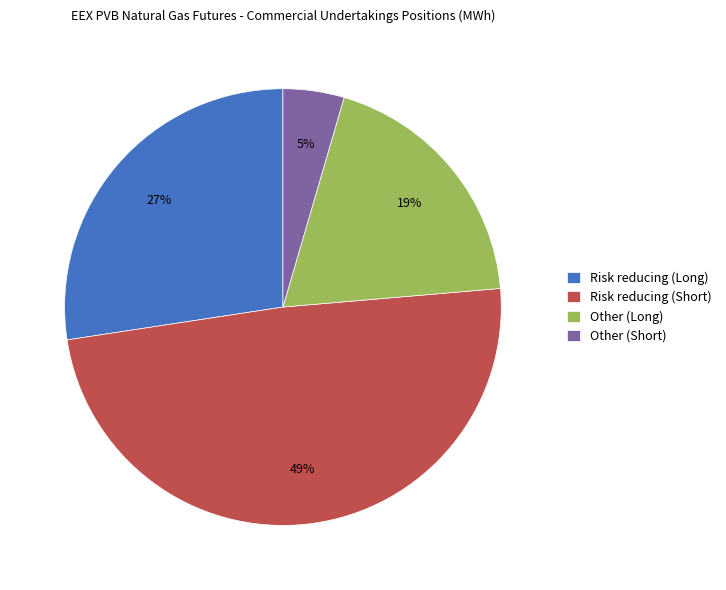

Which has a higher value, Risk reducing (Short) or Risk reducing (Long)?

Risk reducing (Short)